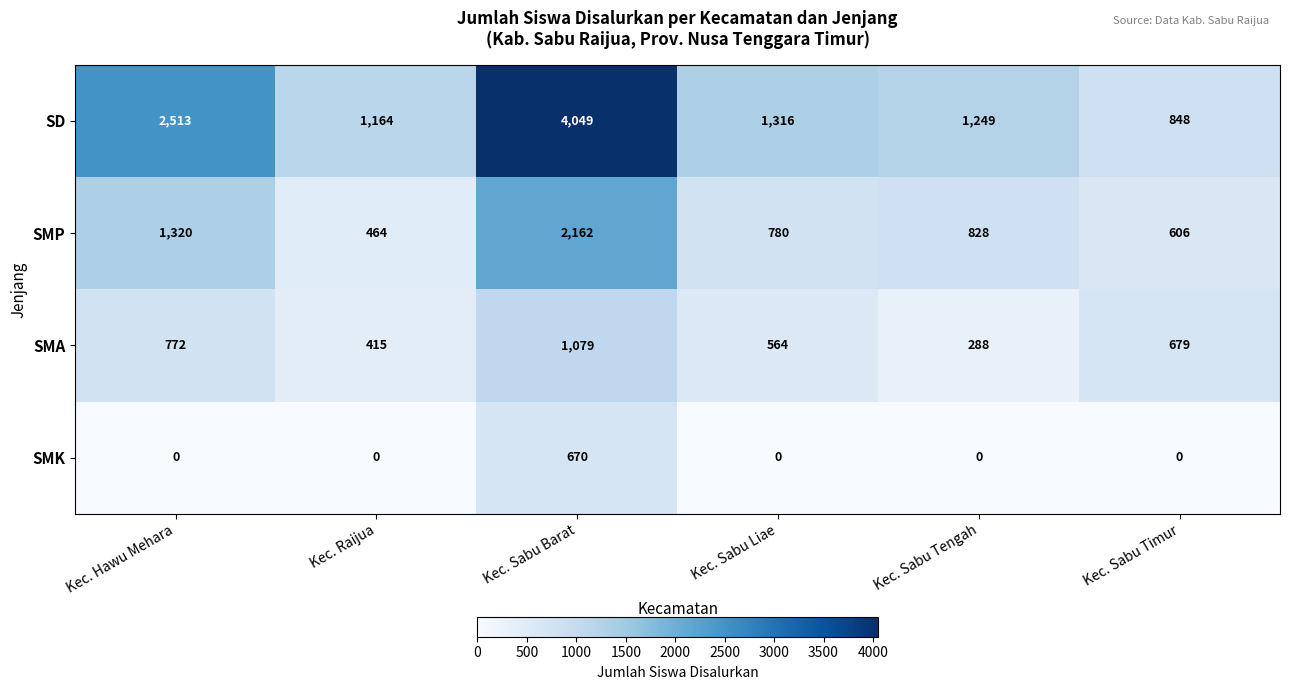

At which label is SMA closest to 683?

Kec. Sabu Timur